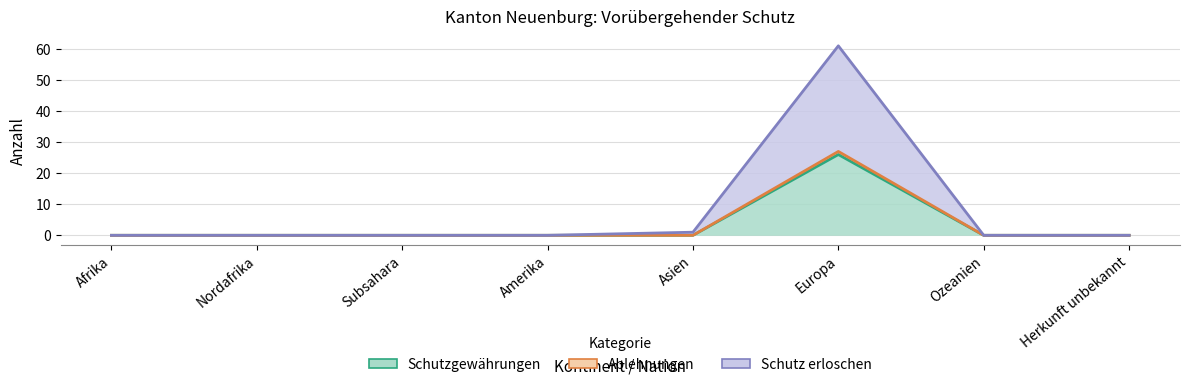

Which series has the largest range (max minus min)?

Schutz erloschen